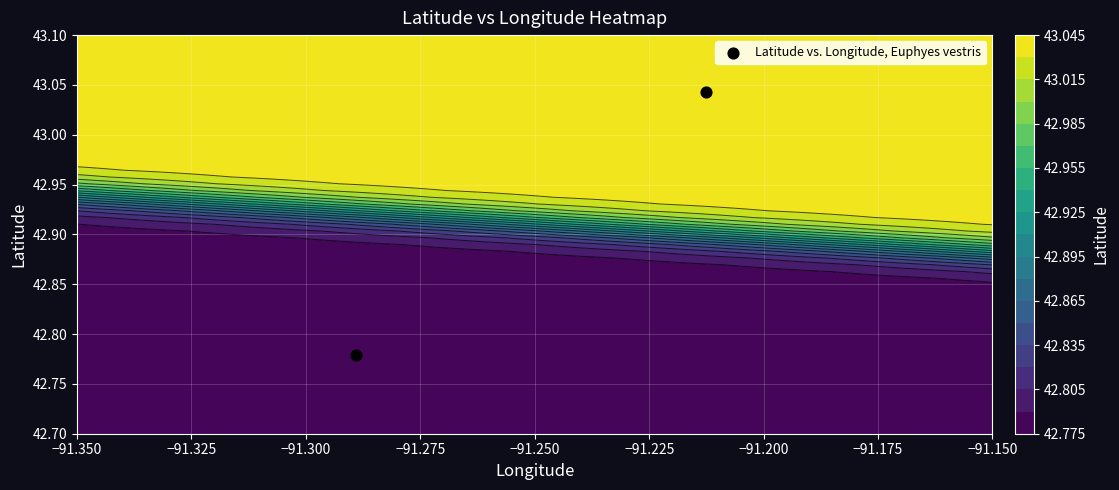

How many data points does each series have?

2